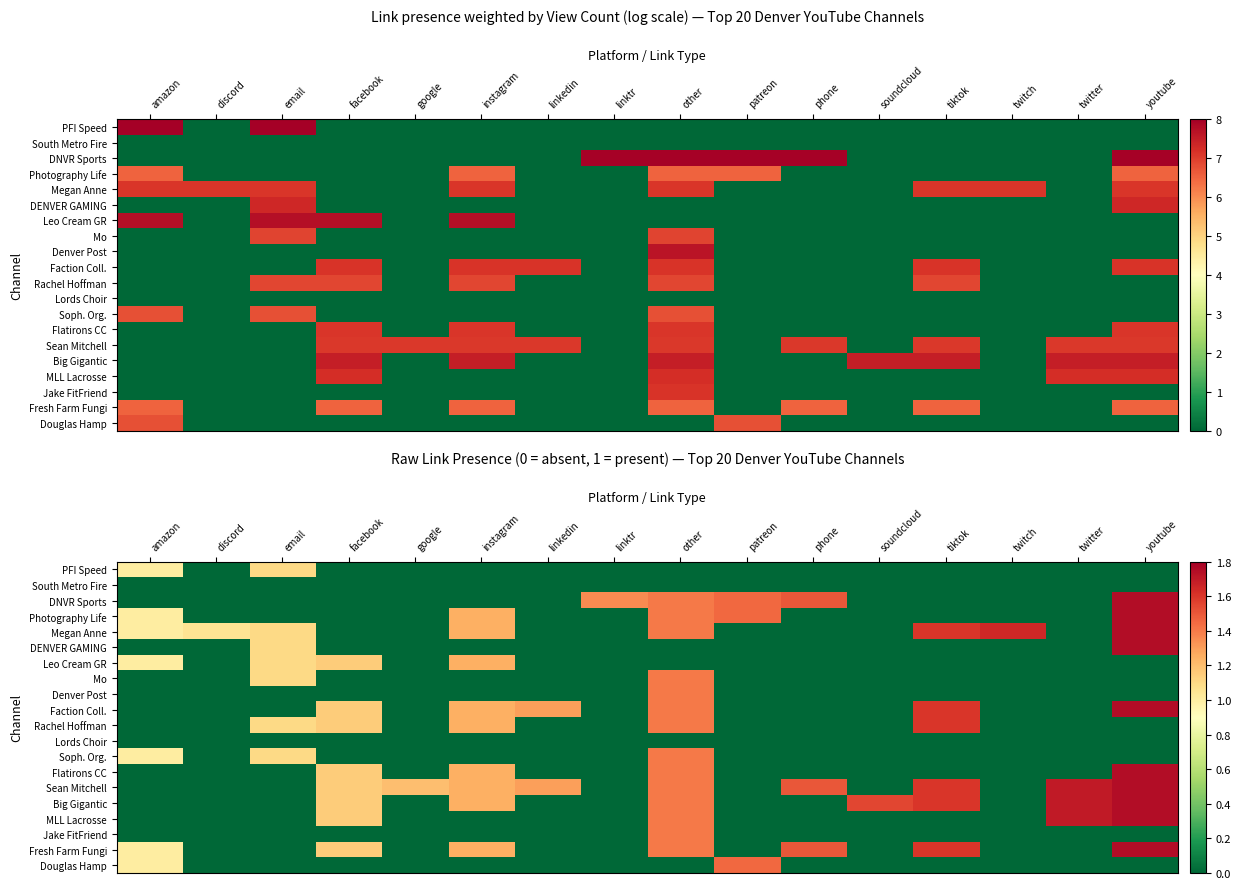

What is the difference between the maximum and second lowest values in the Big Gigantic series?

1.8